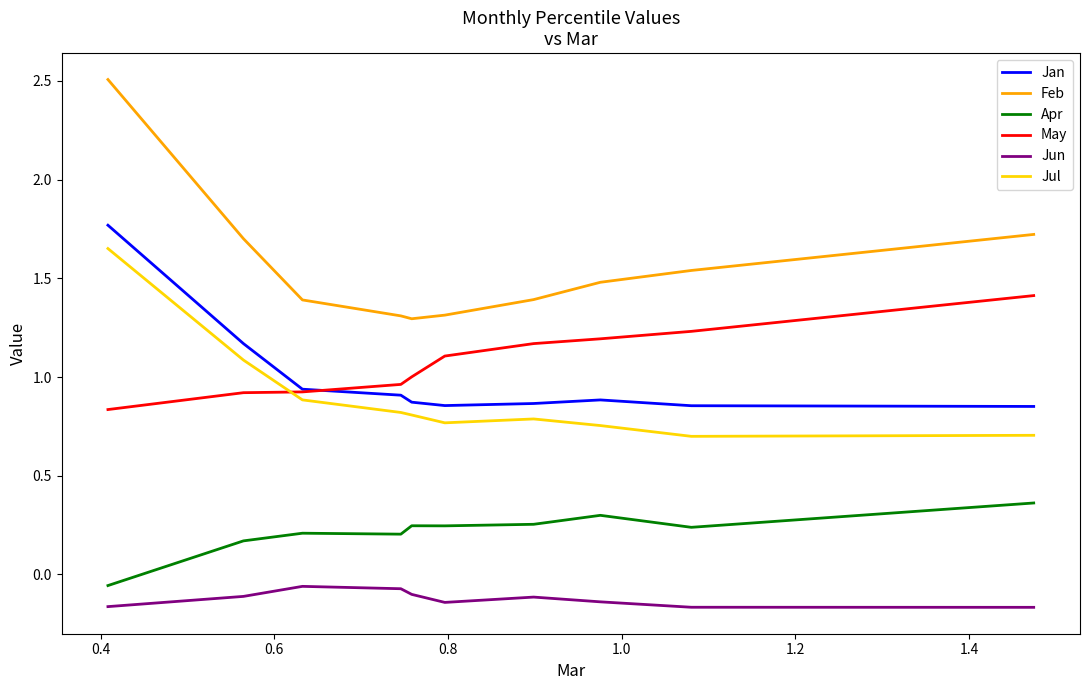

True or false: May and Feb cross at least once.

False